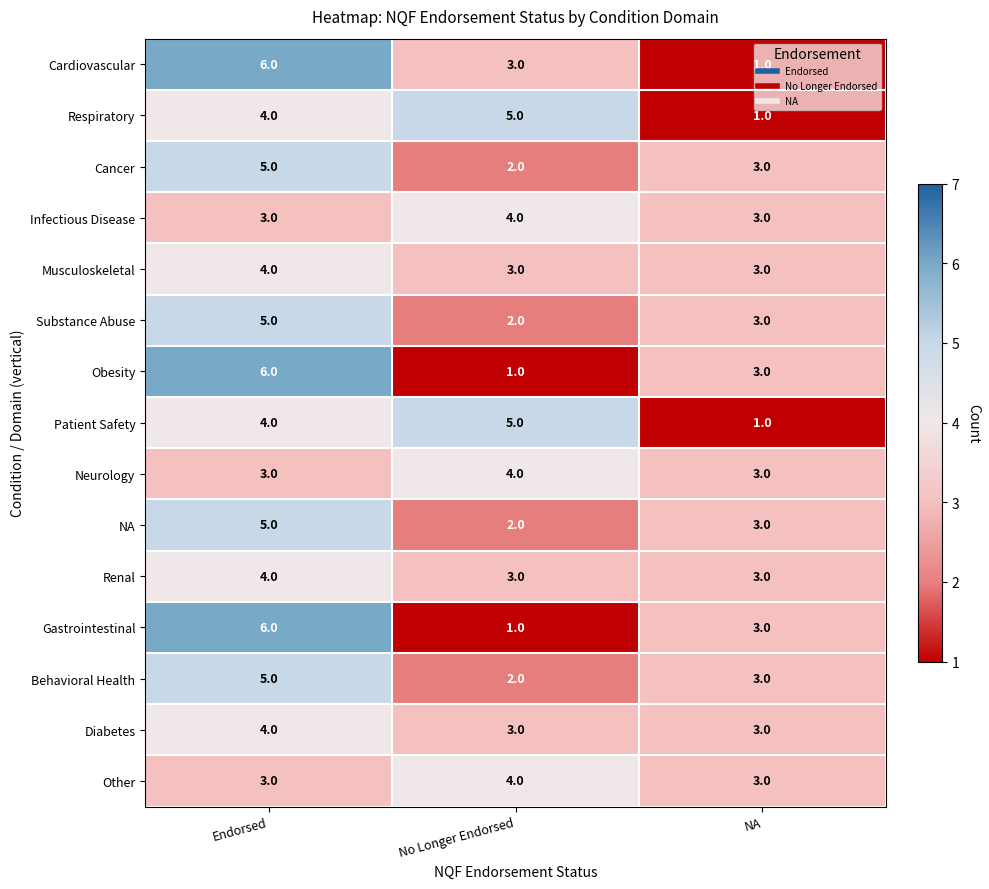

Count the Gastrointestinal values in the range 1 to 6.

3